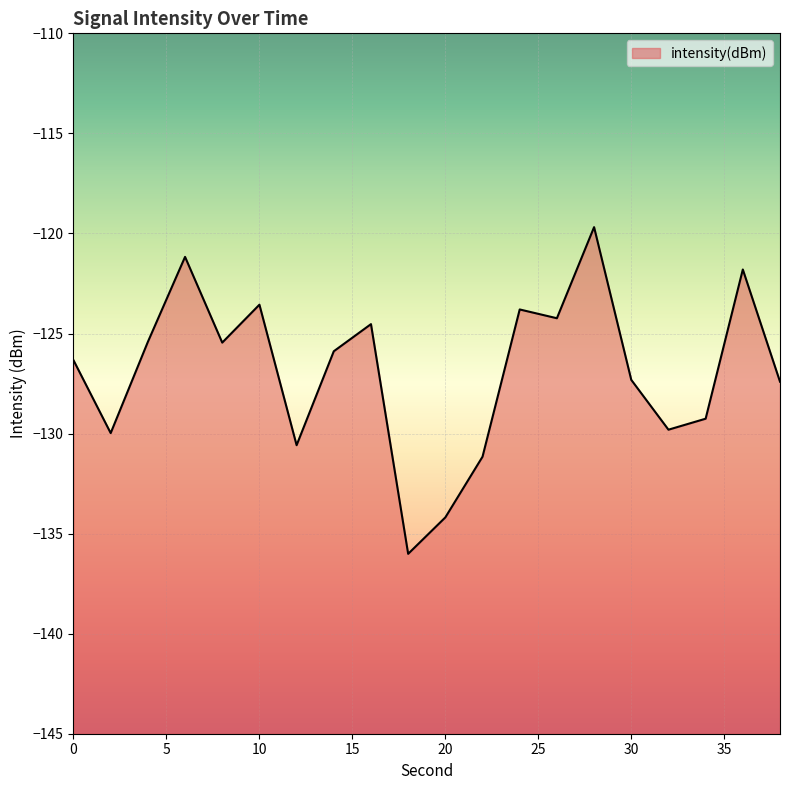

What is the value of the 20th point from the left?

-127.4